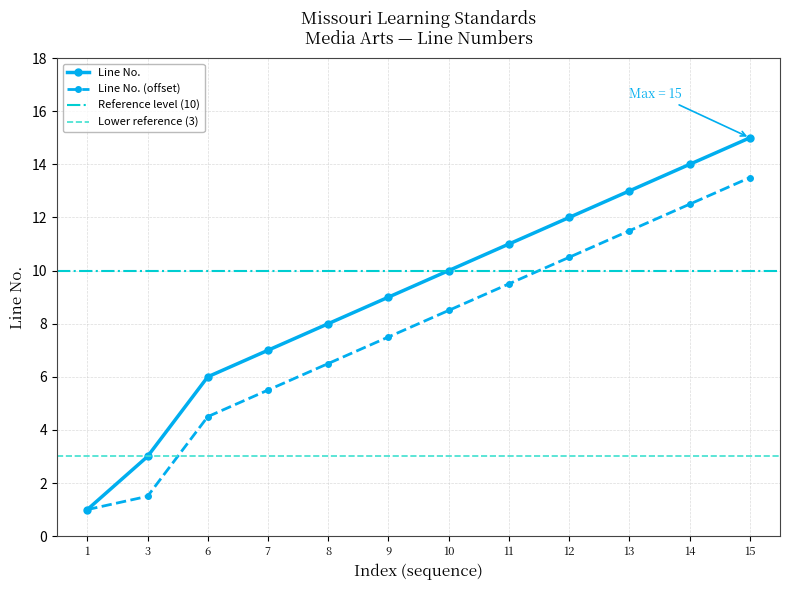

What is the difference between the second highest and second lowest values?

11